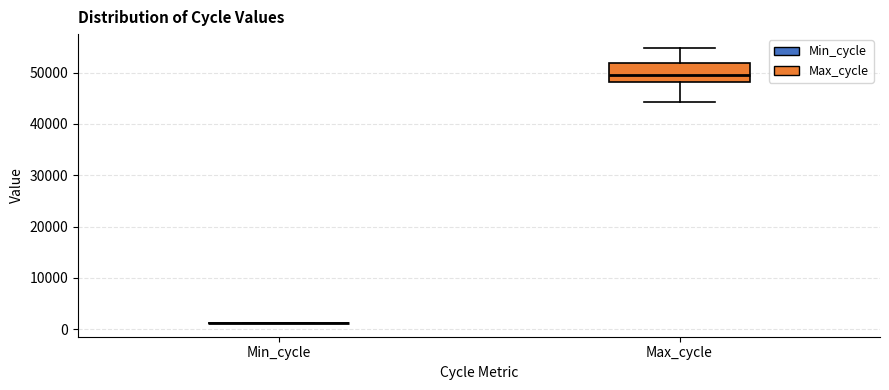

Reading left to right, read every box against the y-axis: the position of its median line, the range the box covers, and the ends of its whiskers. The values are not printed on the chart, so give them approximately, as read against the axis.

Min_cycle: box collapsed to a line at 1000, whiskers 1000 to 1000
Max_cycle: median 50000, box 48000 to 52000, whiskers 44000 to 55000